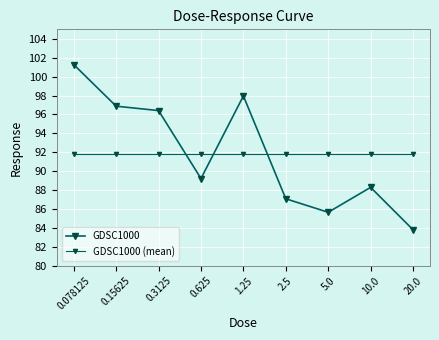

Which has a higher value, 5.0 or 2.5?

2.5